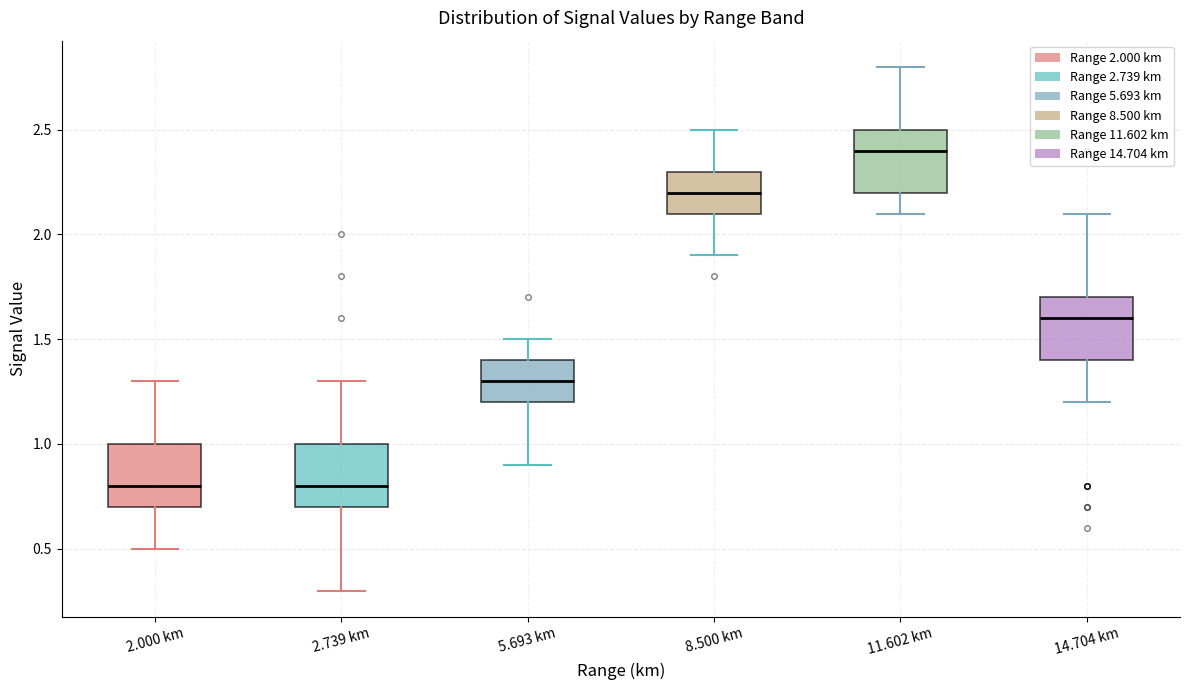

Reading left to right, transcribe this box plot: for each box, give where its median line is, the range the box spans, and where its two whiskers end, as read against the y-axis. The values are not printed on the chart, so give them approximately, as read against the axis.

2.000 km: median 0.8, box 0.7 to 1.0, whiskers 0.5 to 1.3
2.739 km: median 0.8, box 0.7 to 1.0, whiskers 0.3 to 1.3
5.693 km: median 1.3, box 1.2 to 1.4, whiskers 0.9 to 1.5
8.500 km: median 2.2, box 2.1 to 2.3, whiskers 1.9 to 2.5
11.602 km: median 2.4, box 2.2 to 2.5, whiskers 2.1 to 2.8
14.704 km: median 1.6, box 1.4 to 1.7, whiskers 1.2 to 2.1